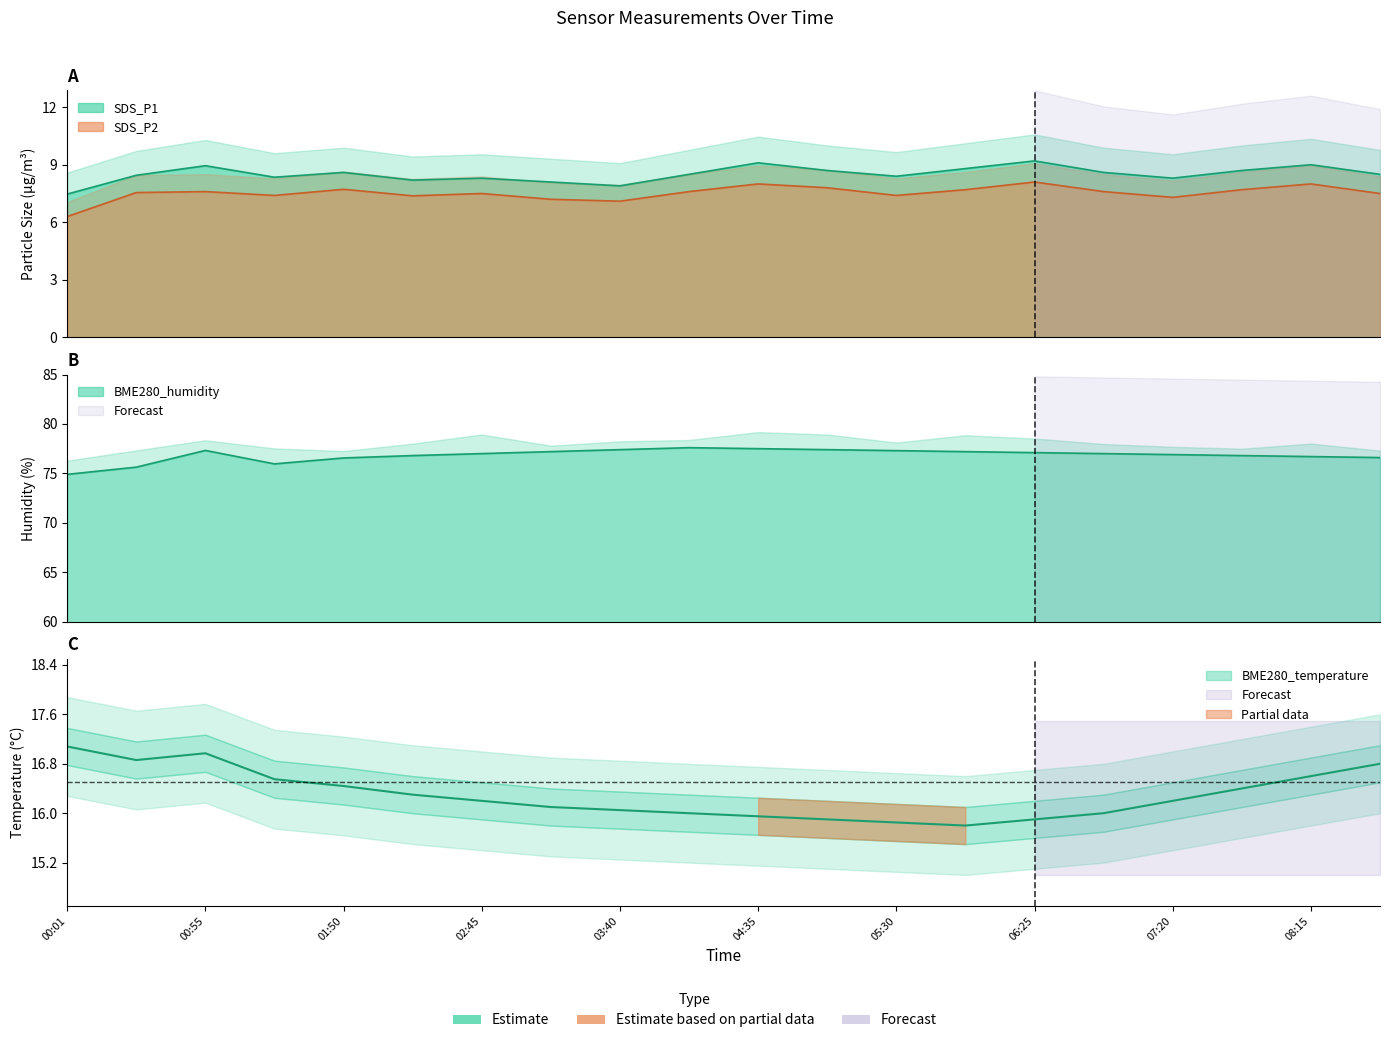

How many data points in BME280_humidity are above 77?

9